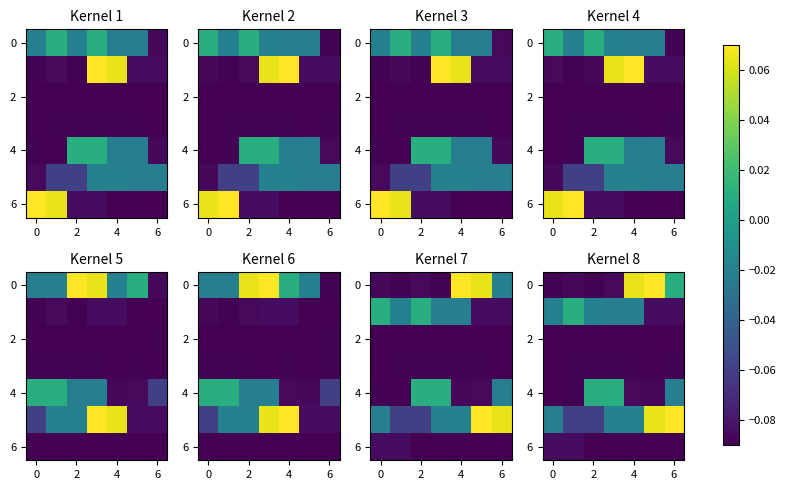

What is the lowest value of the 4 series?

-0.1